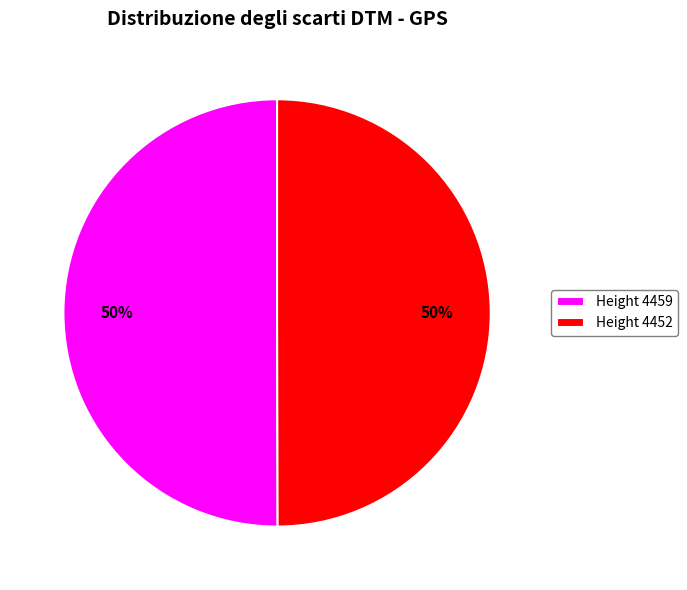

To the nearest percent, what is the average slice percentage?

50%